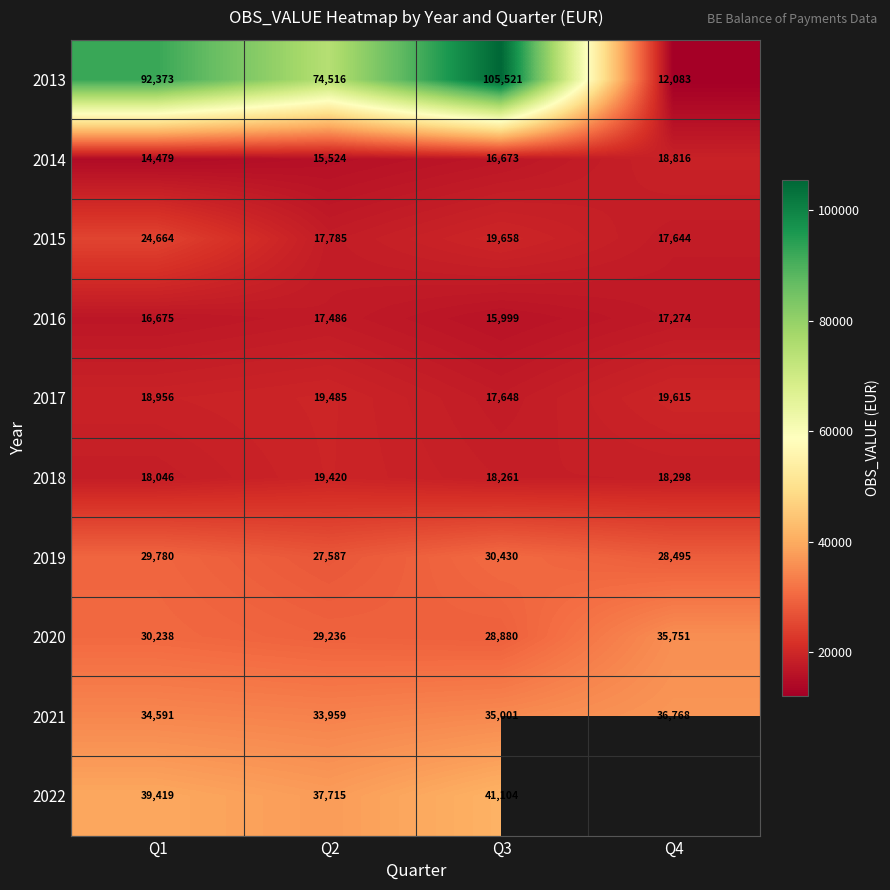

Is the value of 2020 at Q3 greater than the value of 2015 at Q3?

Yes